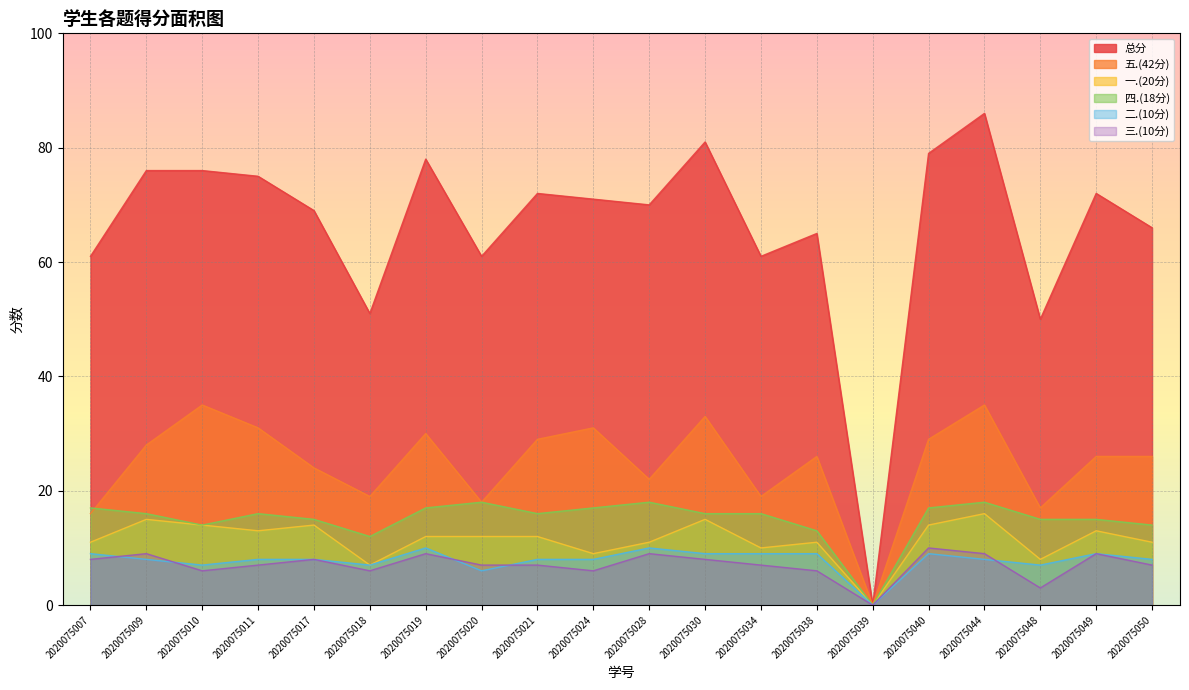

What is the highest value of the 五.(42分) series?

35